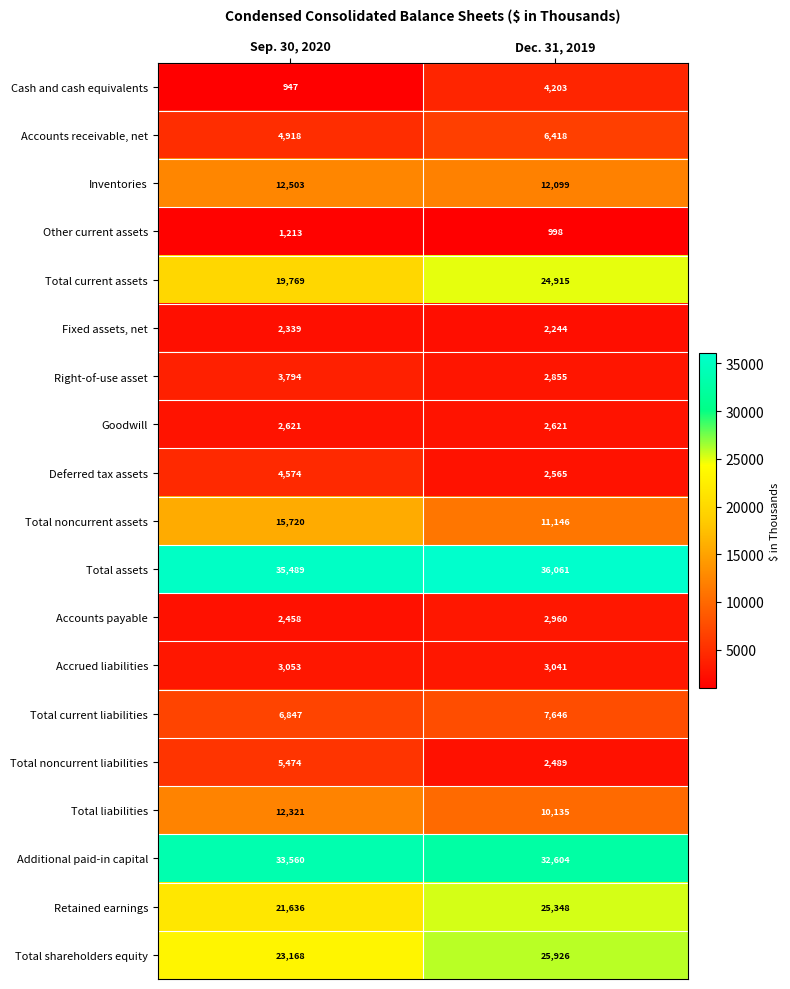

Which series has the largest total across all categories?

Total assets